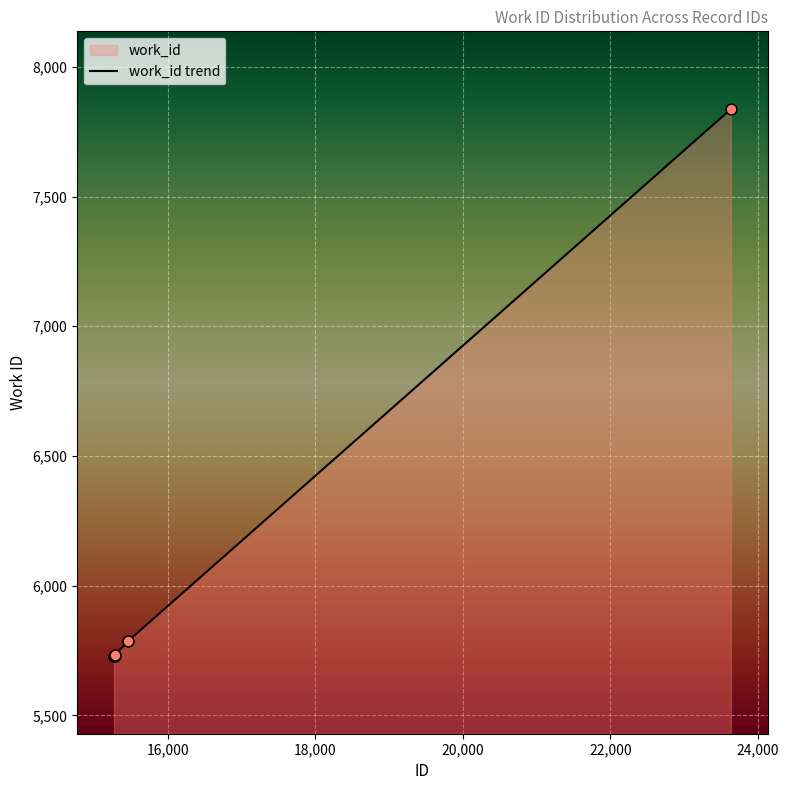

What is the smallest value displayed?

5729